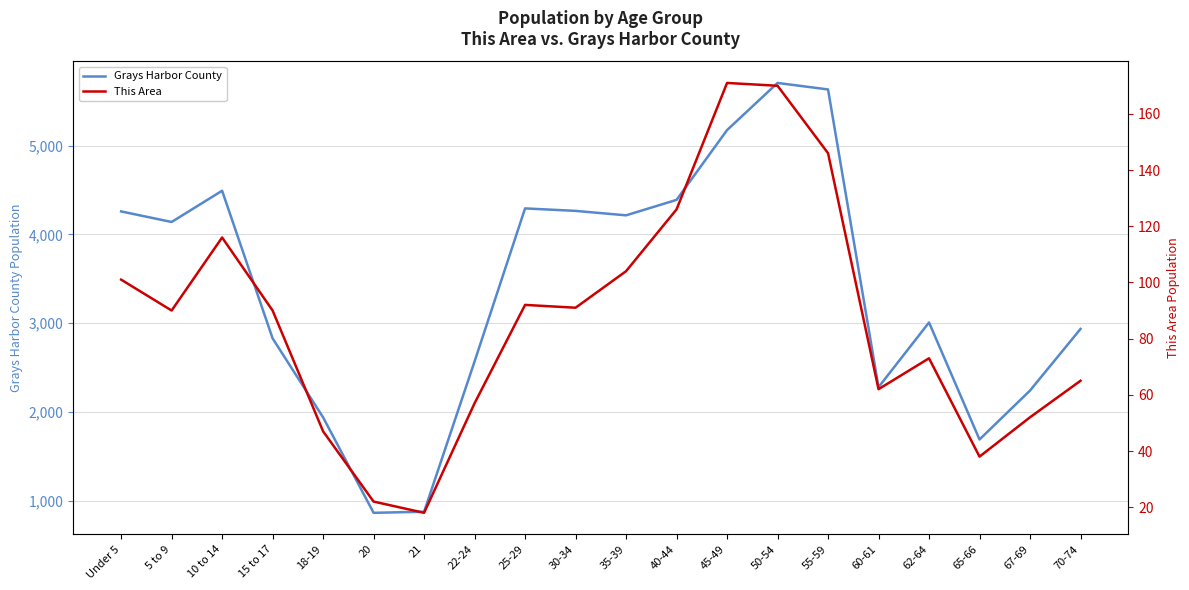

What is the sum of the This Area values at 55-59 and 15 to 17?

236